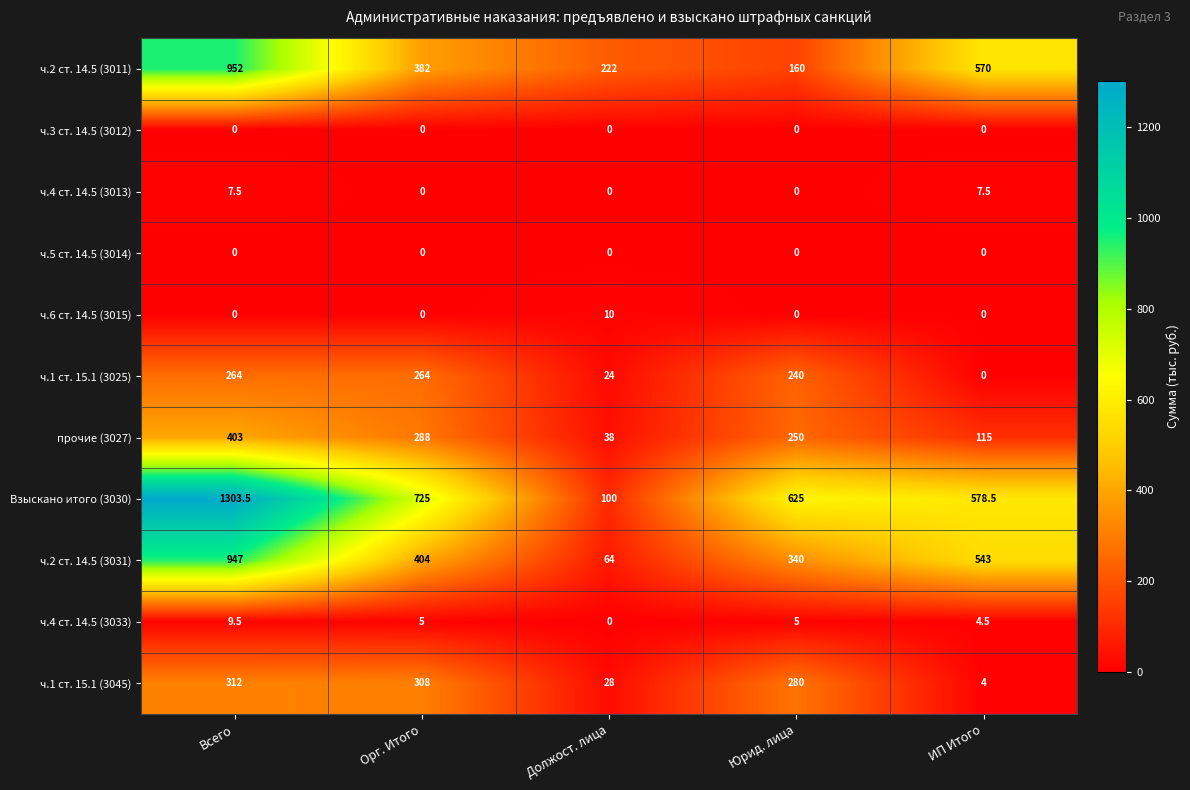

What is the total value across all series at Всего?

4198.5